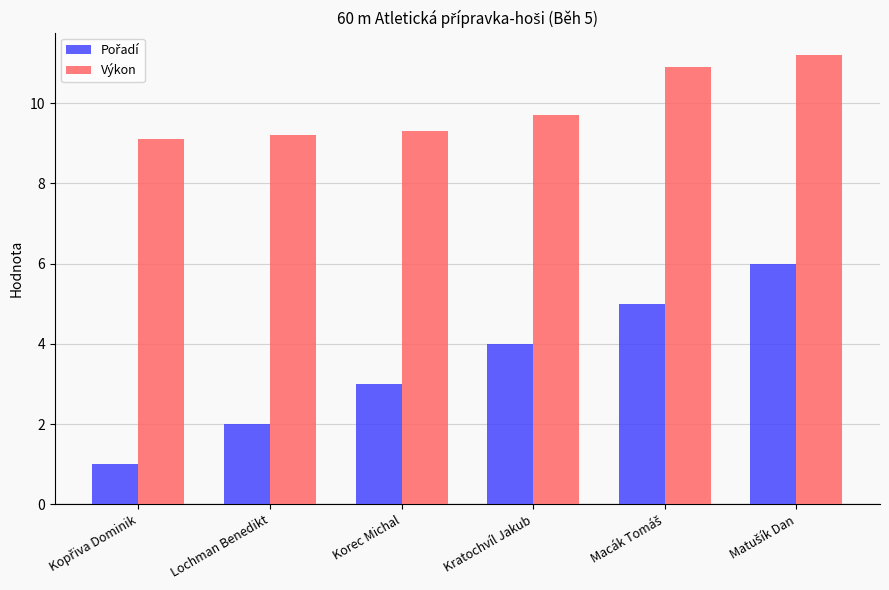

The Výkon series shows 9.3 at Korec Michal. True or false?

True